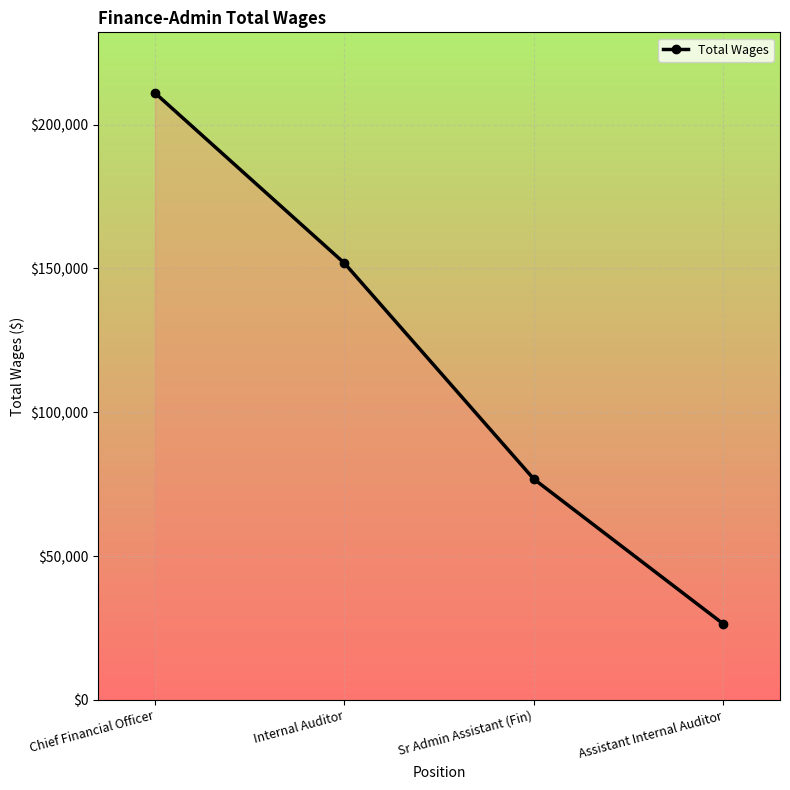

Count the values in the range 76787 to 210978.

3